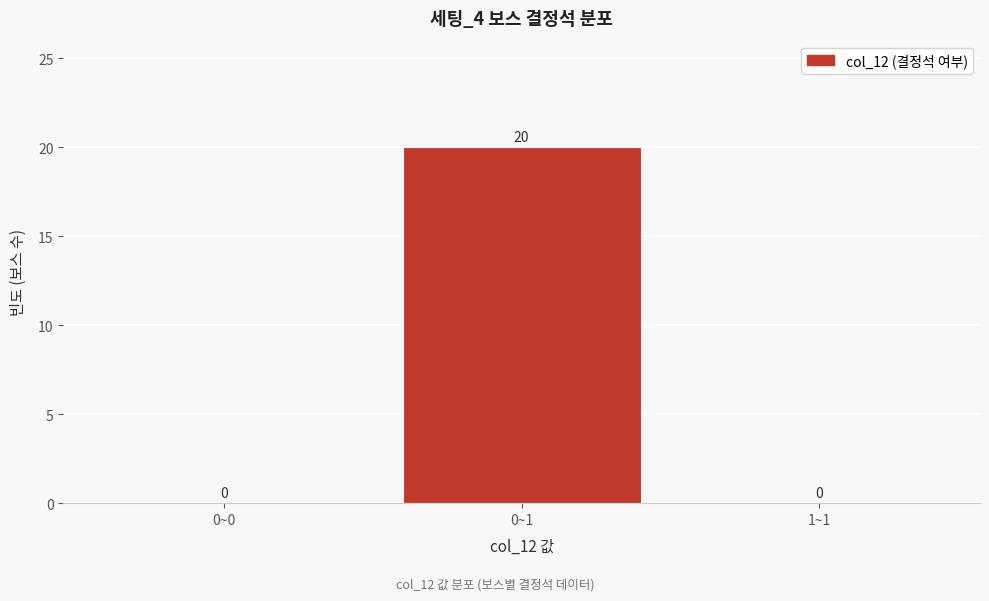

Reading left to right, what are all the values shown in this chart?

0~0=0	0~1=20	1~1=0